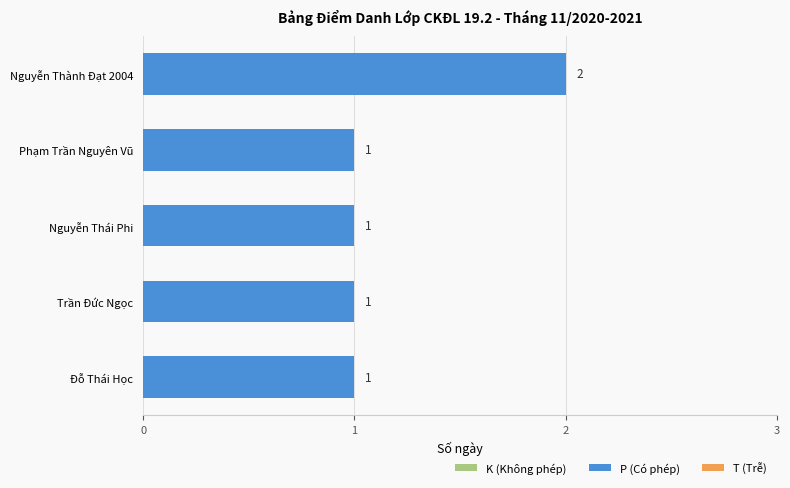

How many values are between 1 and 2?

5